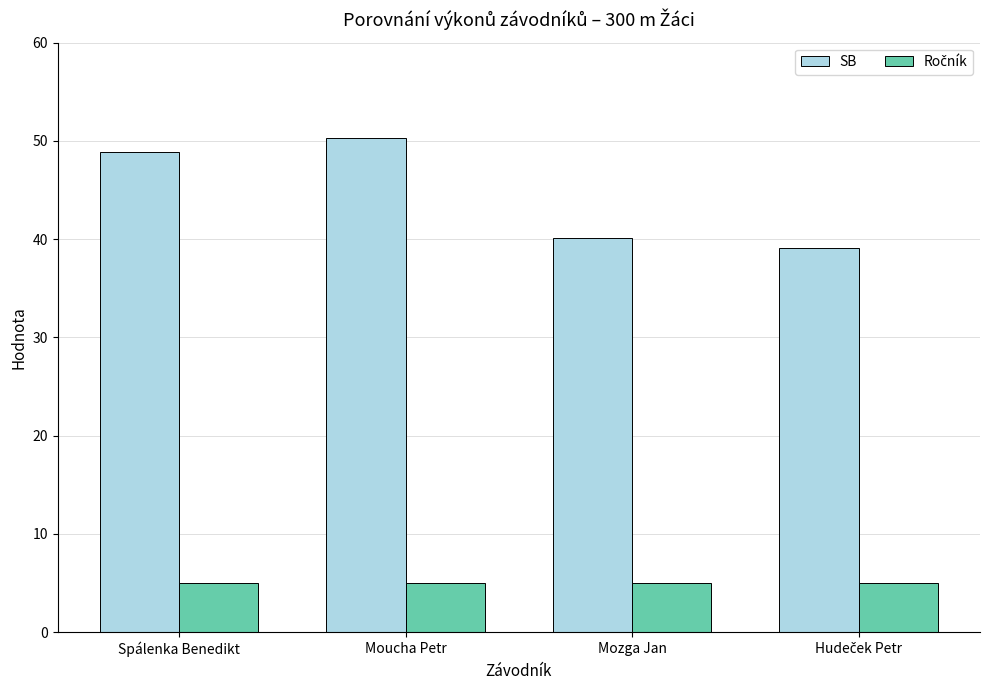

Which category has the highest value in the SB series?

Moucha Petr